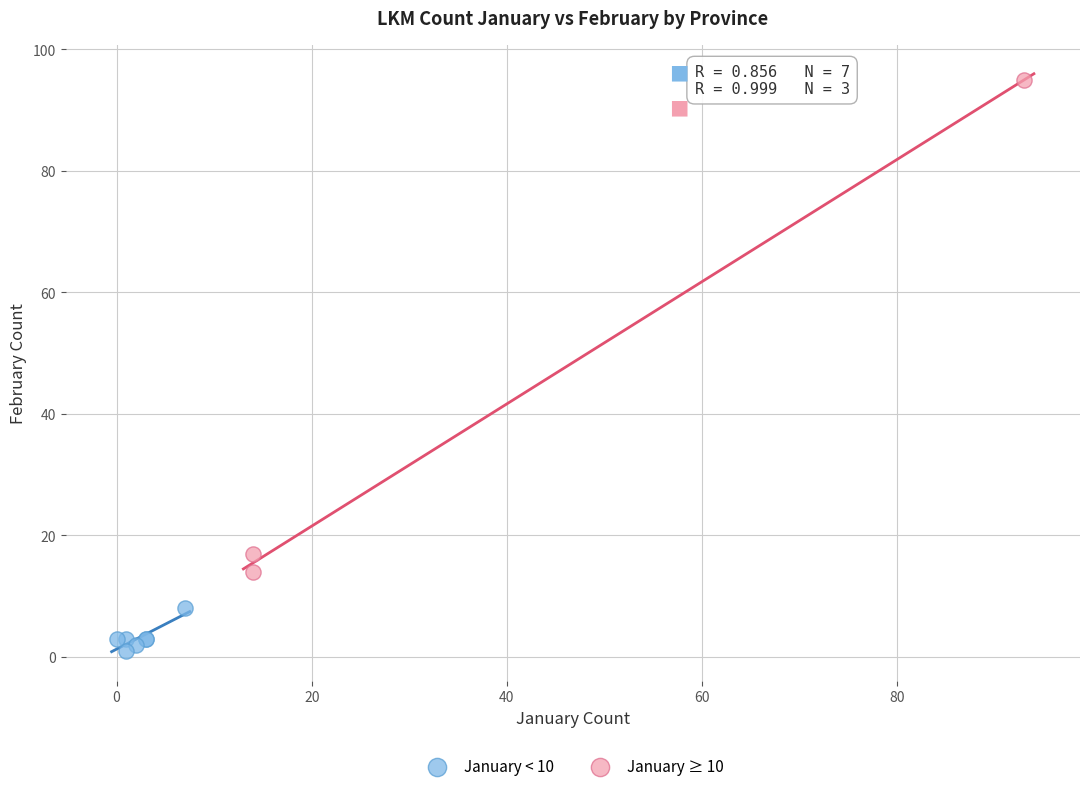

What are all the series names shown in the legend?

January < 10, January ≥ 10